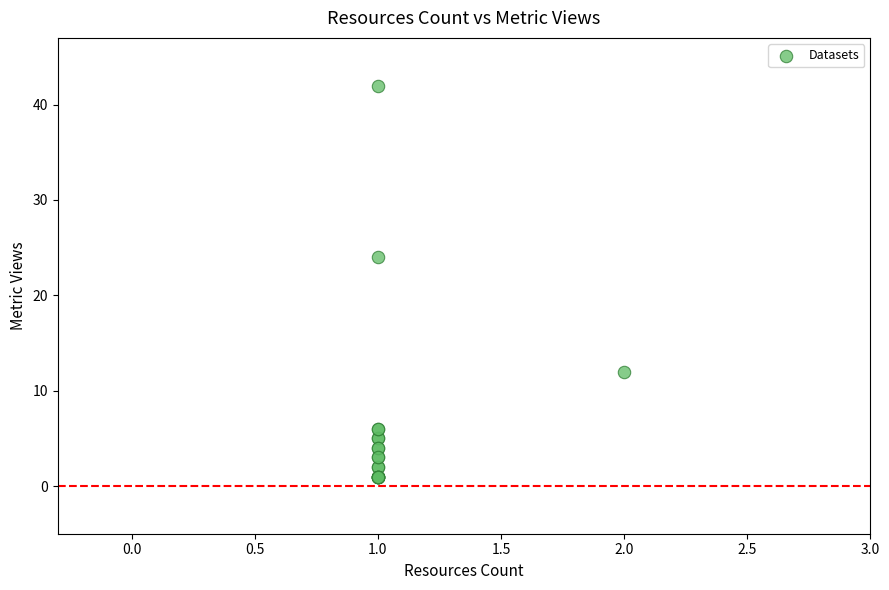

What Y value in the scatter plot is closest to 21?

24